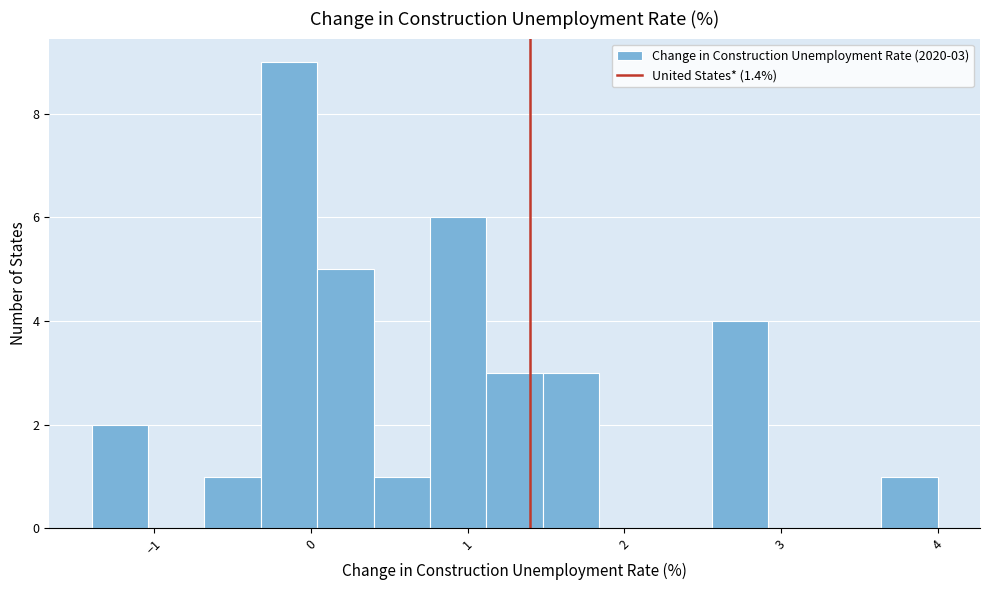

Read against the x-axis, roughly where is the centre of the tallest bar?

-0.1